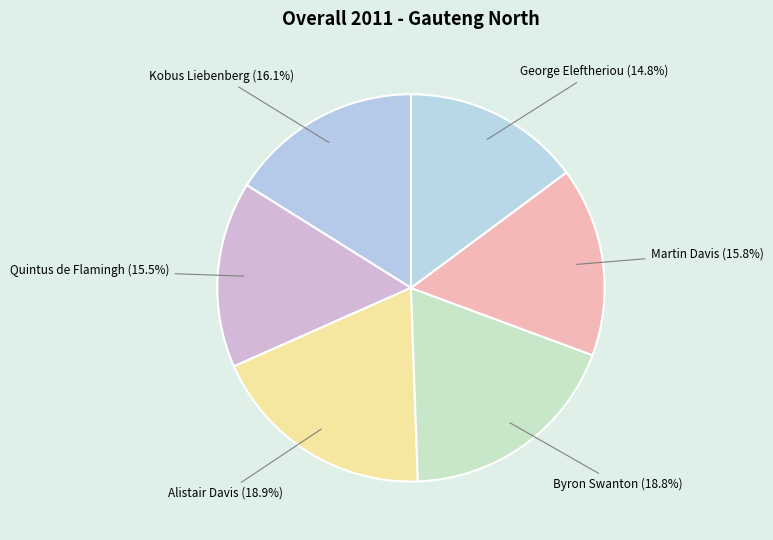

To the nearest percent, what is the difference between the largest and smallest slice percentages?

4%